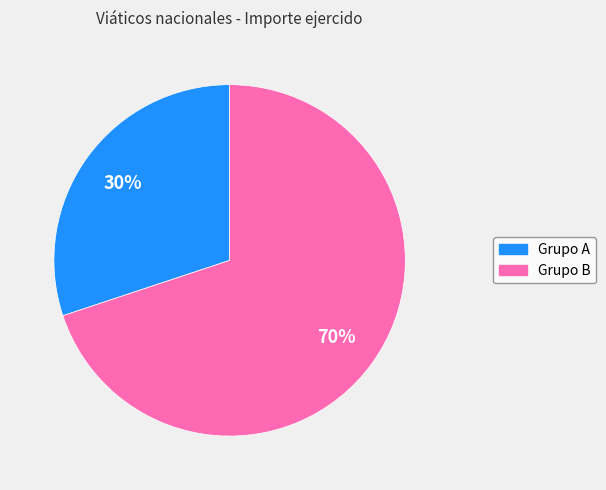

How many slices are in this pie chart?

2